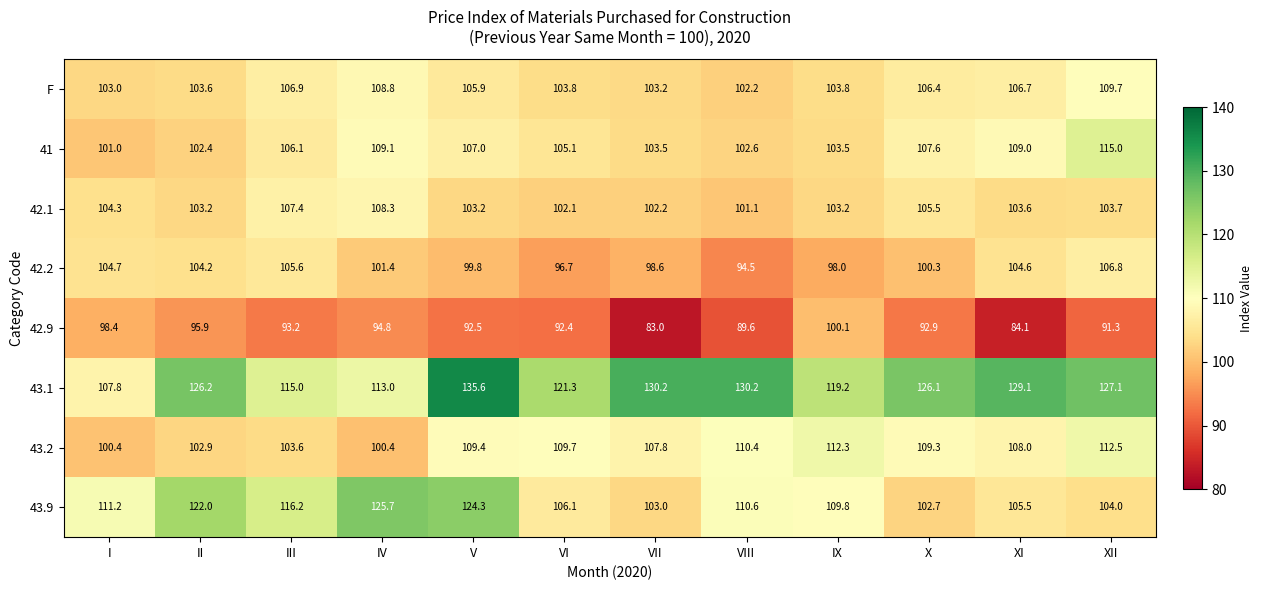

The 42.1 series shows 103.2 at V. True or false?

True